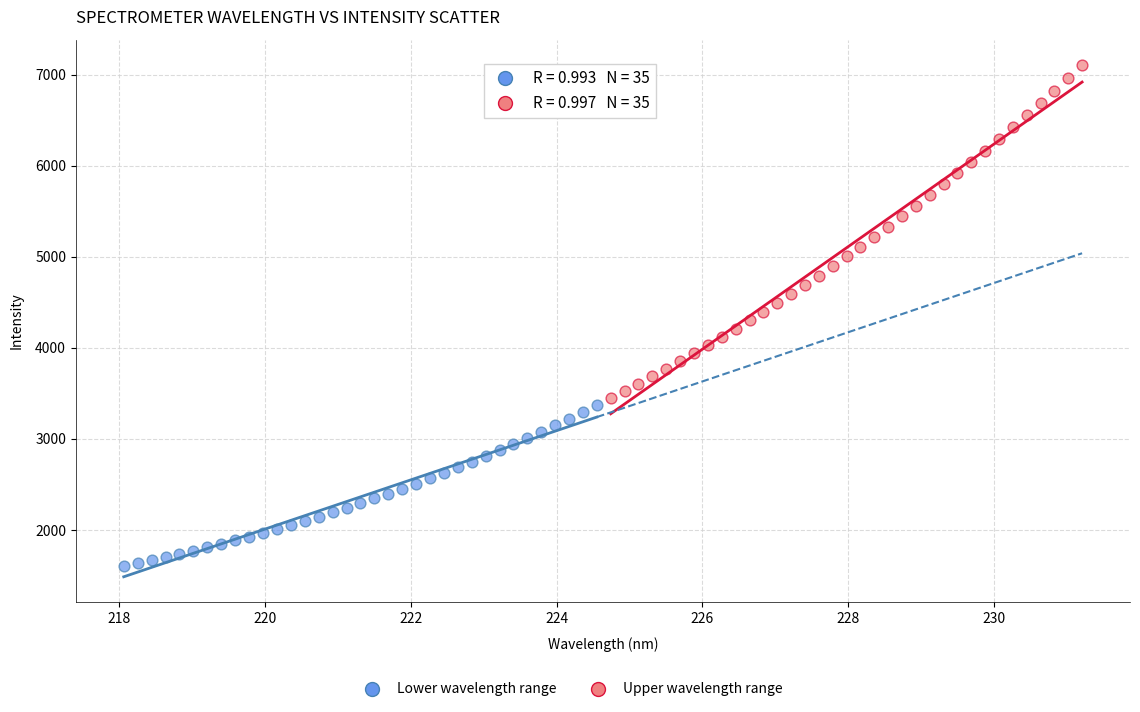

Which series has the widest spread of Y values?

Upper wavelength range